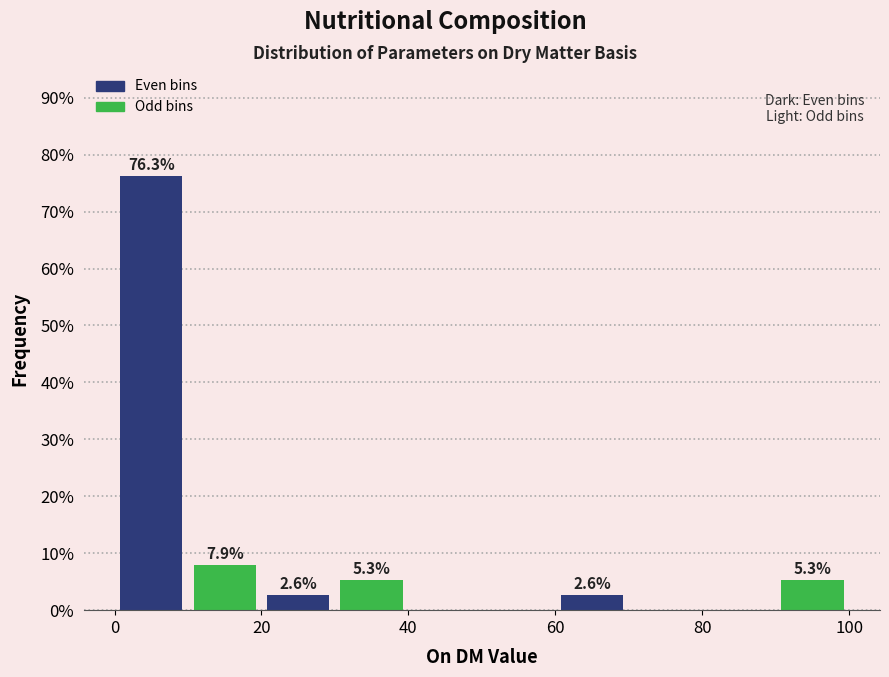

Which range on the x-axis has the tallest bar?

0 to 10